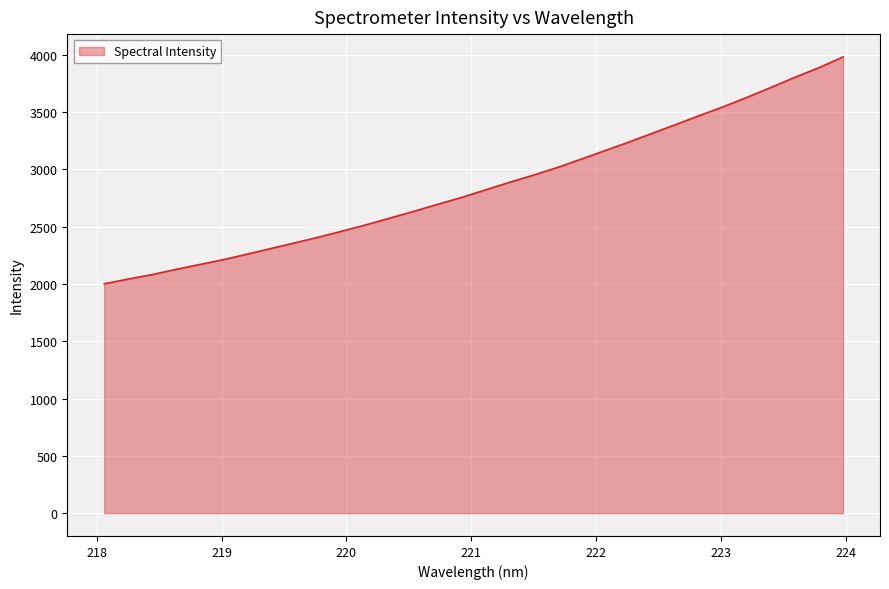

What is the difference between the maximum and minimum values?

1979.5